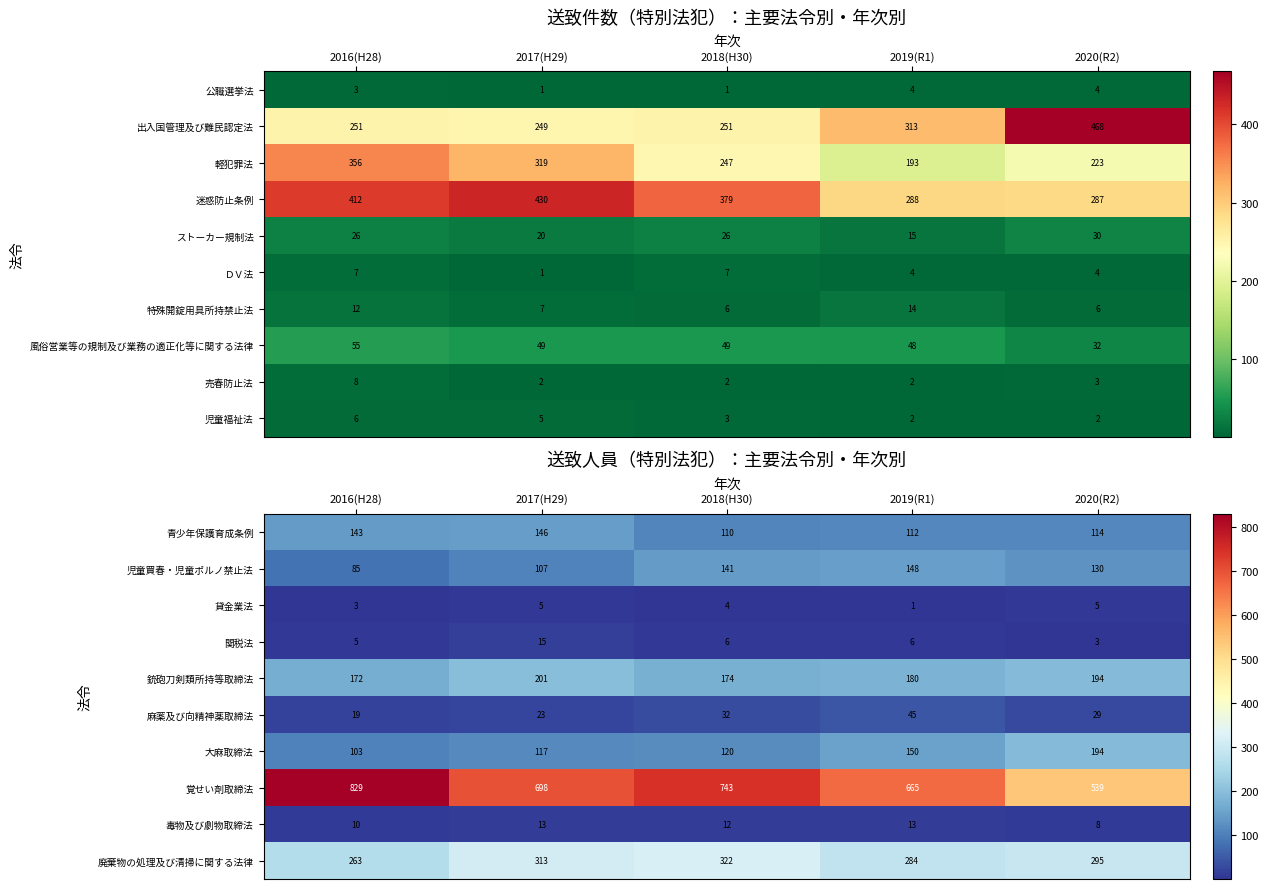

What is the spread (max minus min) of values at 2019(R1)?

664